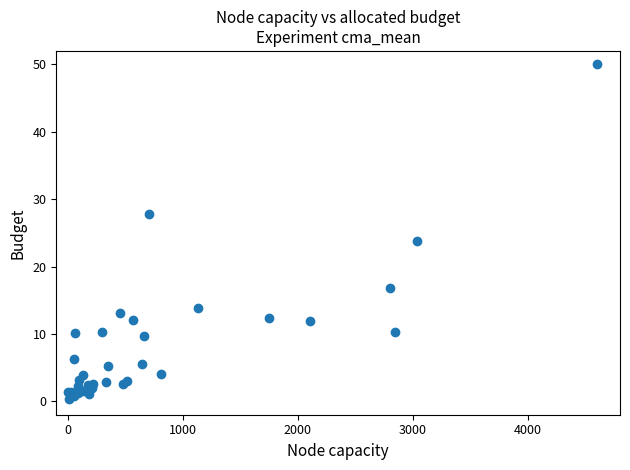

What Y value in the scatter plot is closest to 25?

23.8